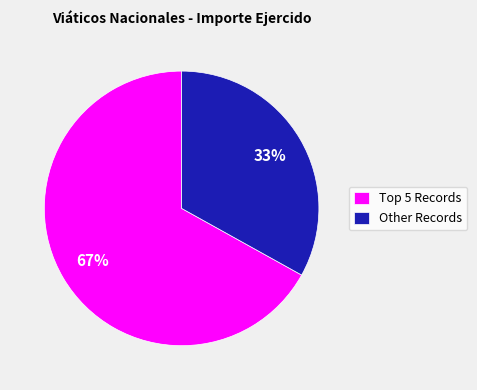

Is Other Records the majority of the pie?

No